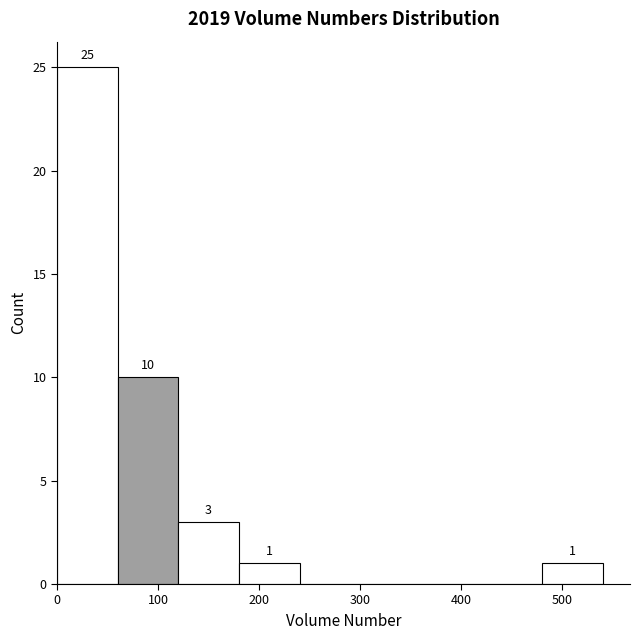

Which range on the x-axis has the tallest bar?

0 to 60